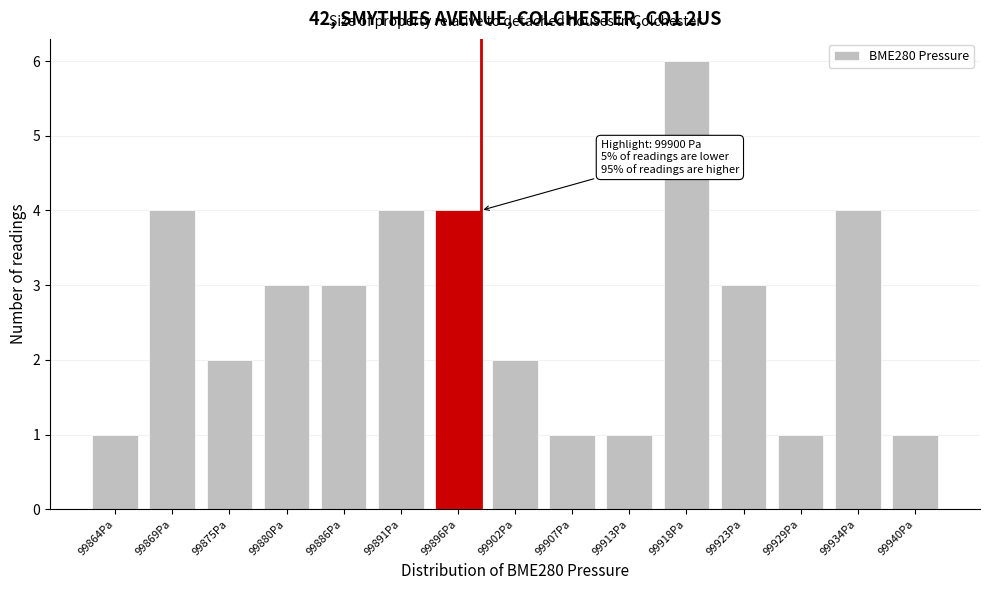

Reading left to right, list all the values displayed in this chart.

99864Pa=1	99869Pa=4	99875Pa=2	99880Pa=3	99886Pa=3	99891Pa=4	99896Pa=4	99902Pa=2	99907Pa=1	99913Pa=1	99918Pa=6	99923Pa=3	99929Pa=1	99934Pa=4	99940Pa=1